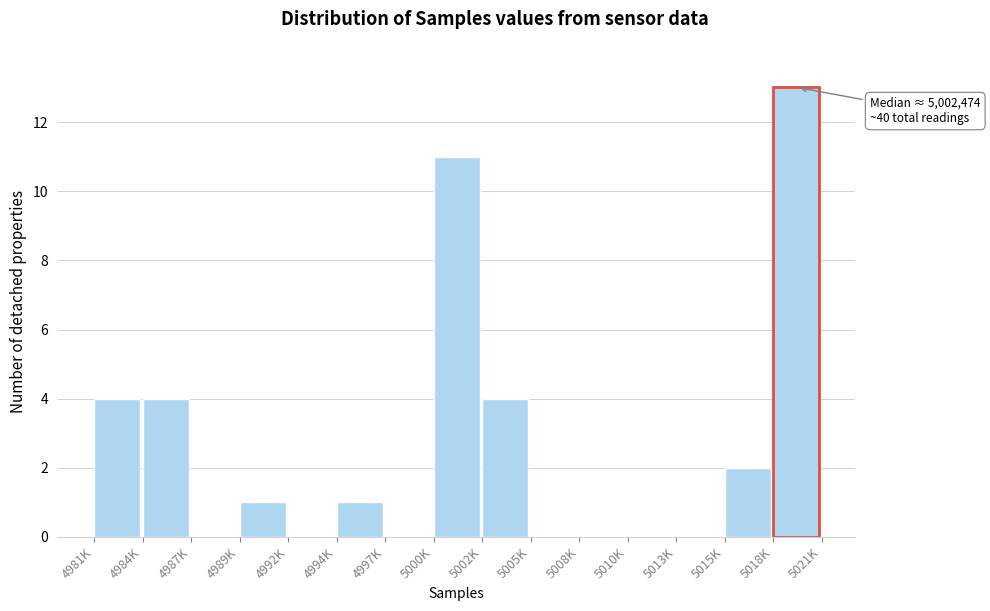

Reading left to right, extract all data points from this chart.

4981K=4	4984K=4	4987K=0	4989K=1	4992K=0	4994K=1	4997K=0	5000K=11	5002K=4	5005K=0	5008K=0	5010K=0	5013K=0	5015K=2	5018K=13